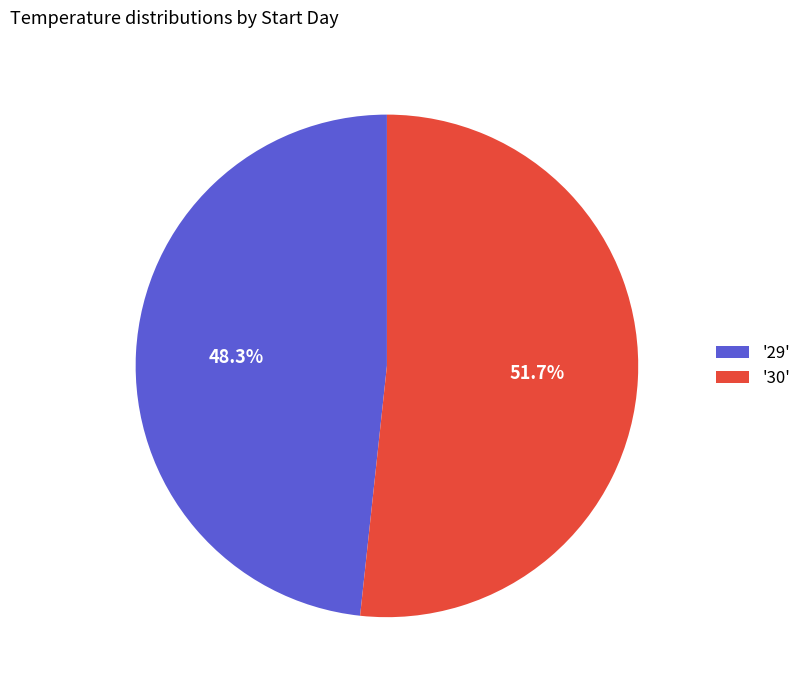

Rank the categories by value from highest to lowest.

'30', '29'